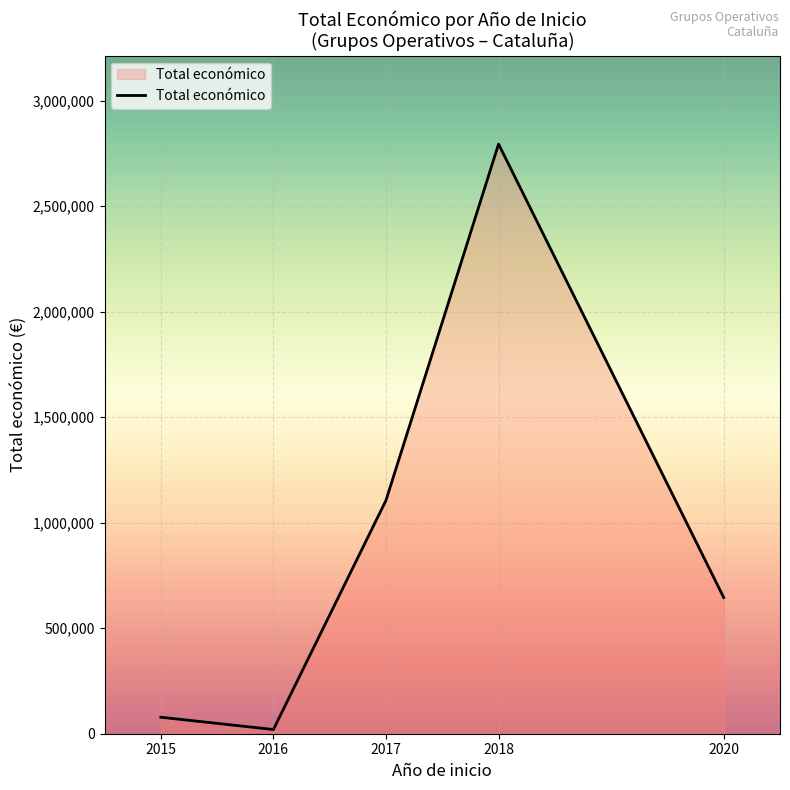

What is the difference between the values at 2015 and 2017?

1027834